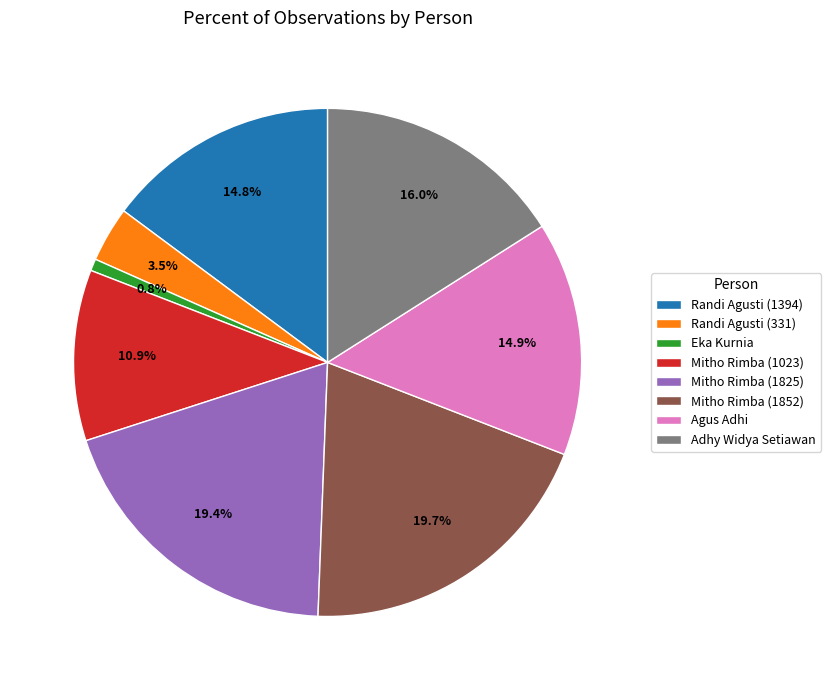

To the nearest percent, what is the combined percentage of Eka Kurnia and Mitho Rimba (1023)?

12%